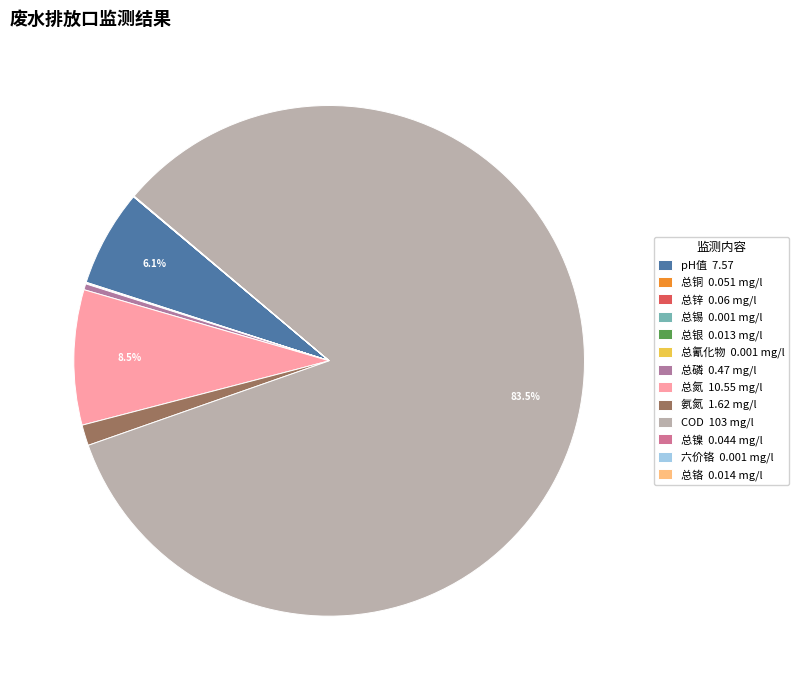

Which category has the biggest portion of the pie?

COD